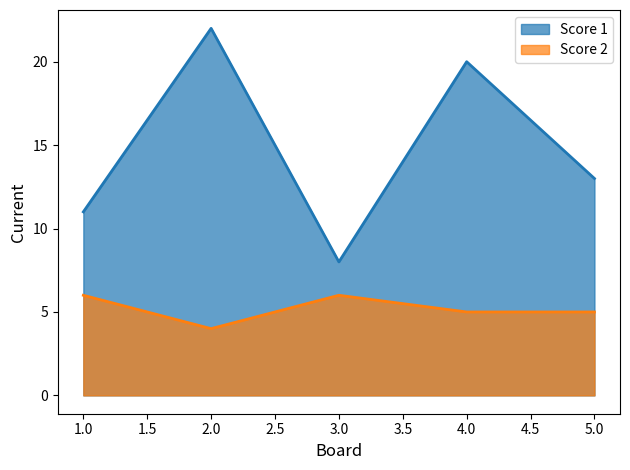

List the series in order of their overall mean, lowest first.

Score 2, Score 1